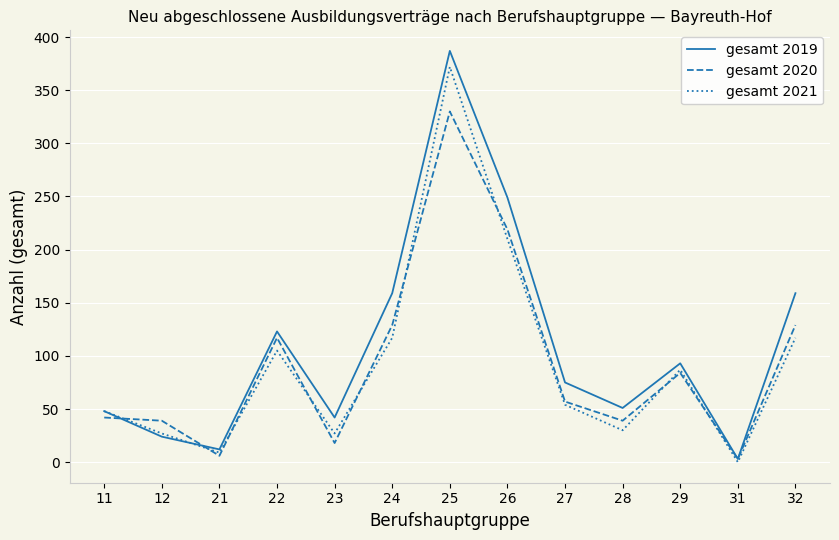

What is the greatest value displayed?

387